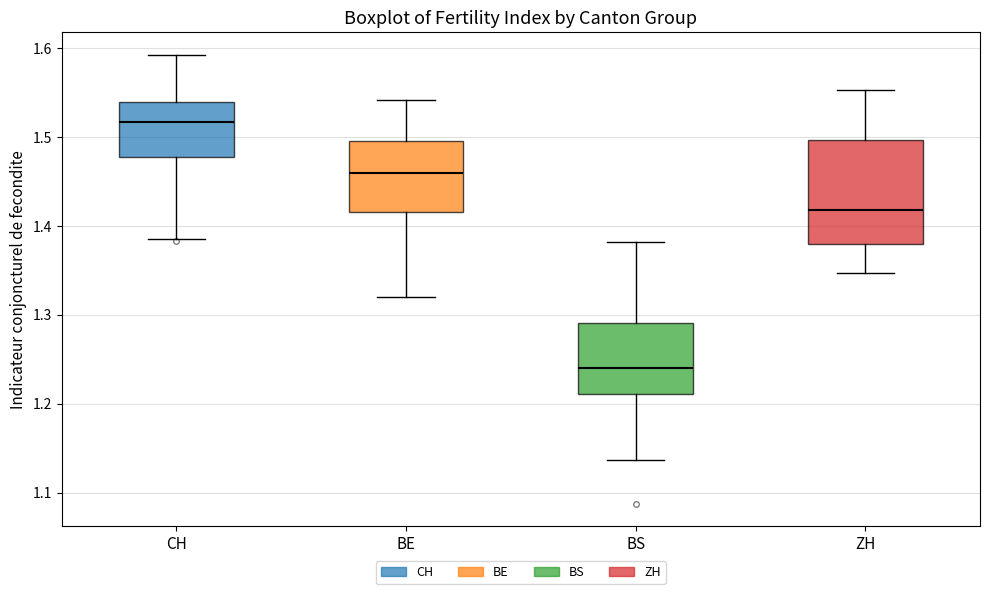

Comparing the boxes themselves (not the whiskers), which one is the tallest?

ZH